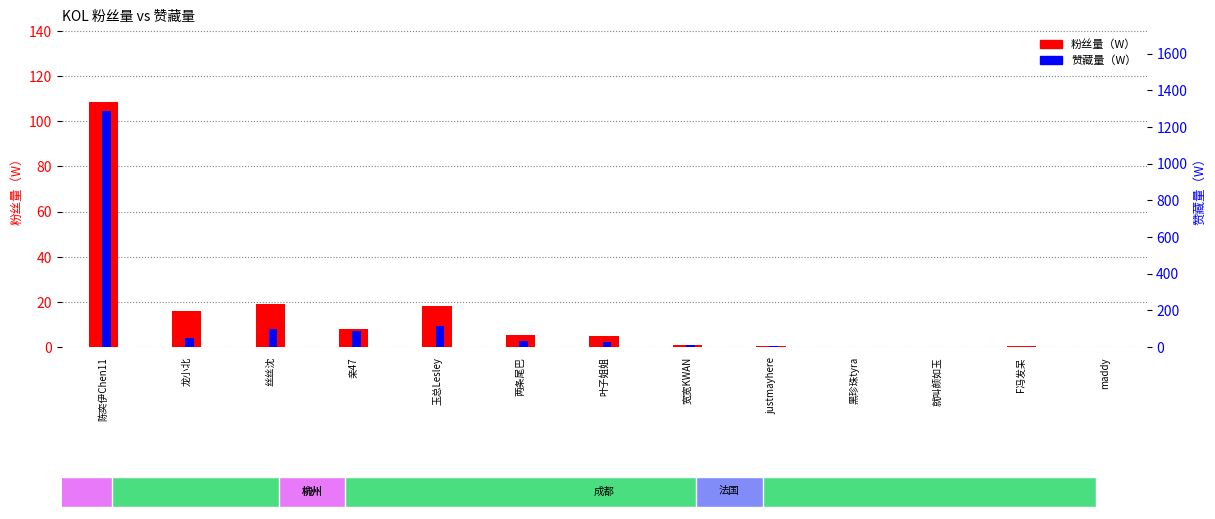

At which label is 粉丝量（W） closest to 54?

丝丝沈